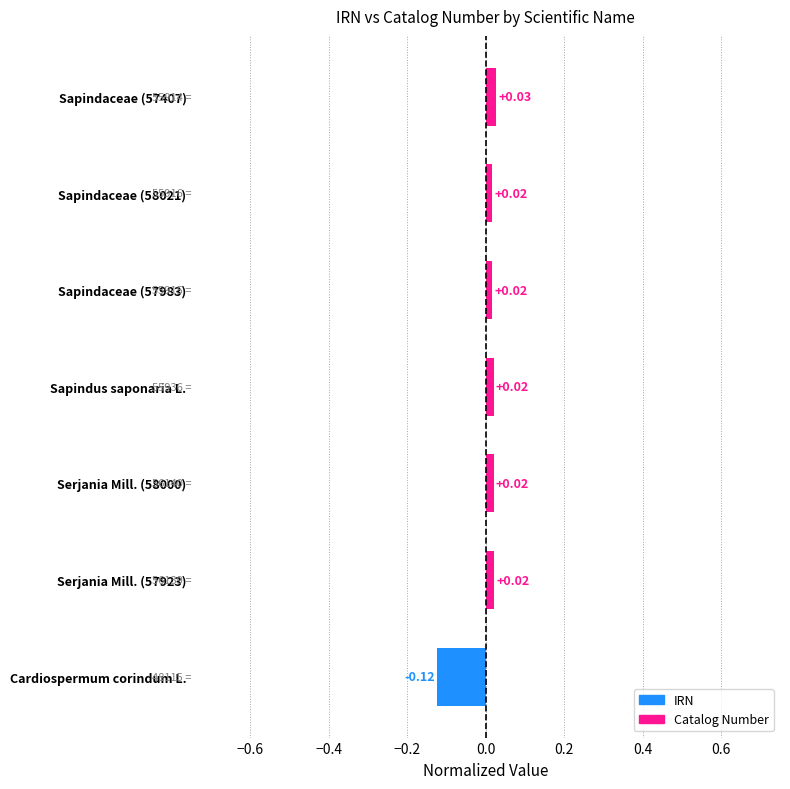

At which category does the chart reach its minimum across all series?

Cardiospermum corindum L.